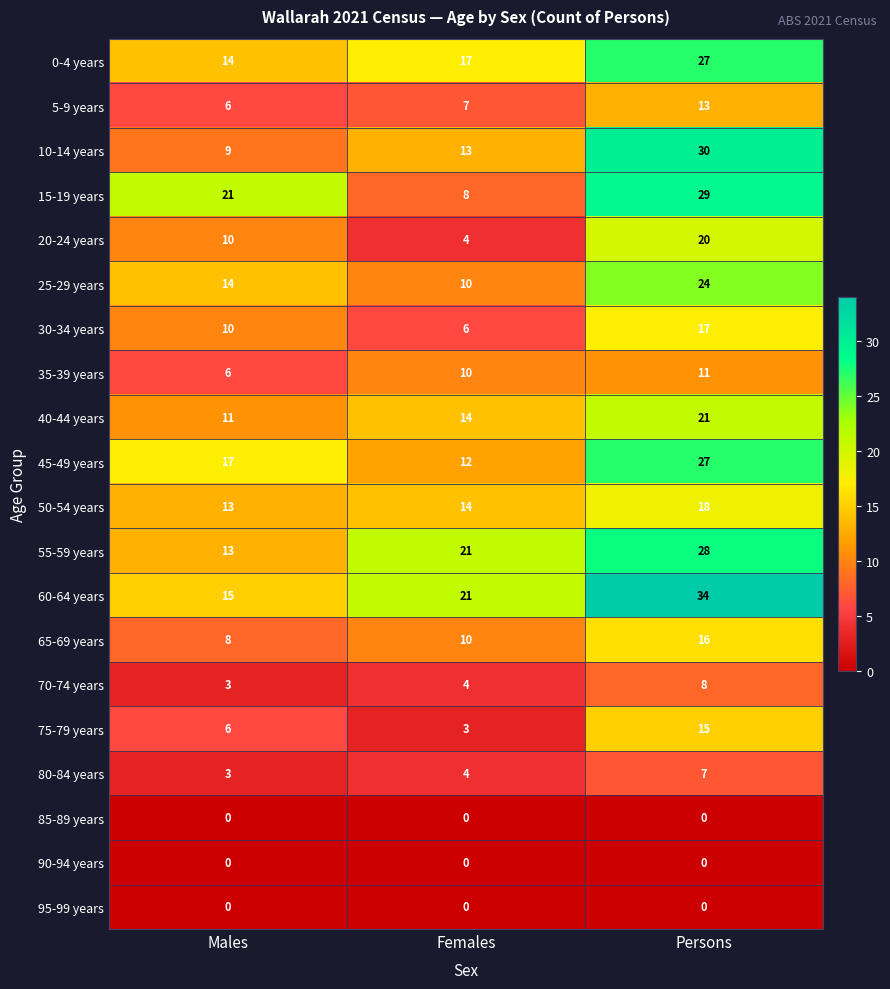

What is the total value across all series at Persons?

345